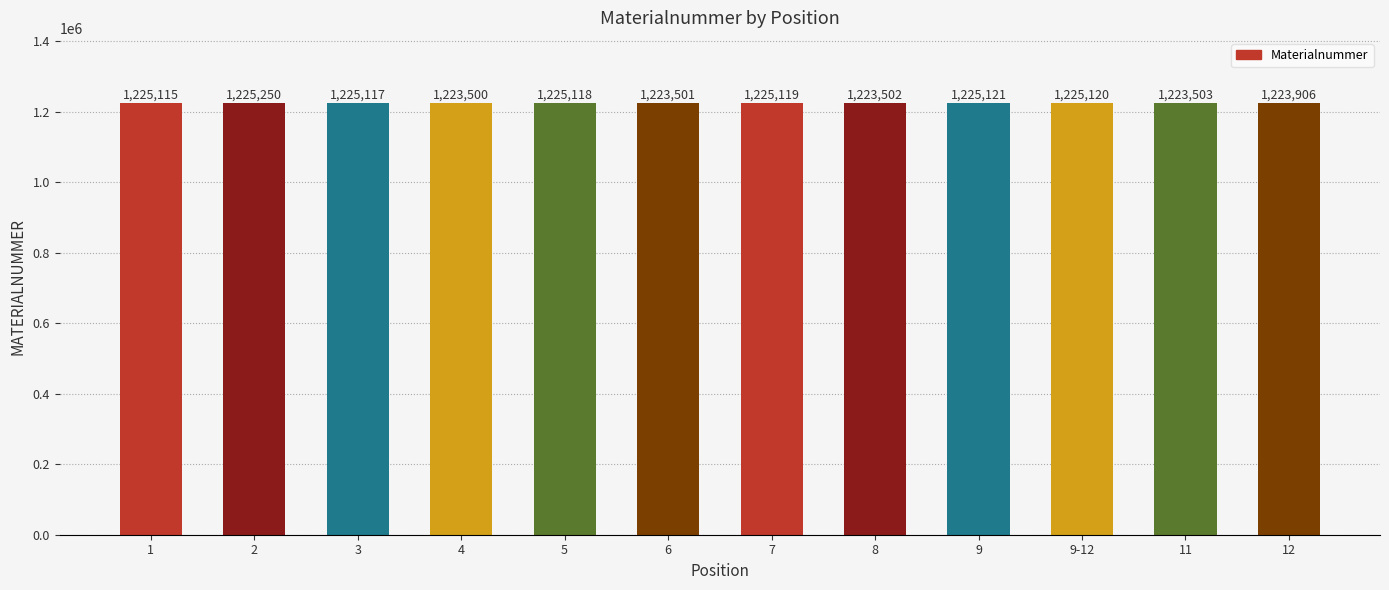

What is the difference between the values at 3 and 4?

1617